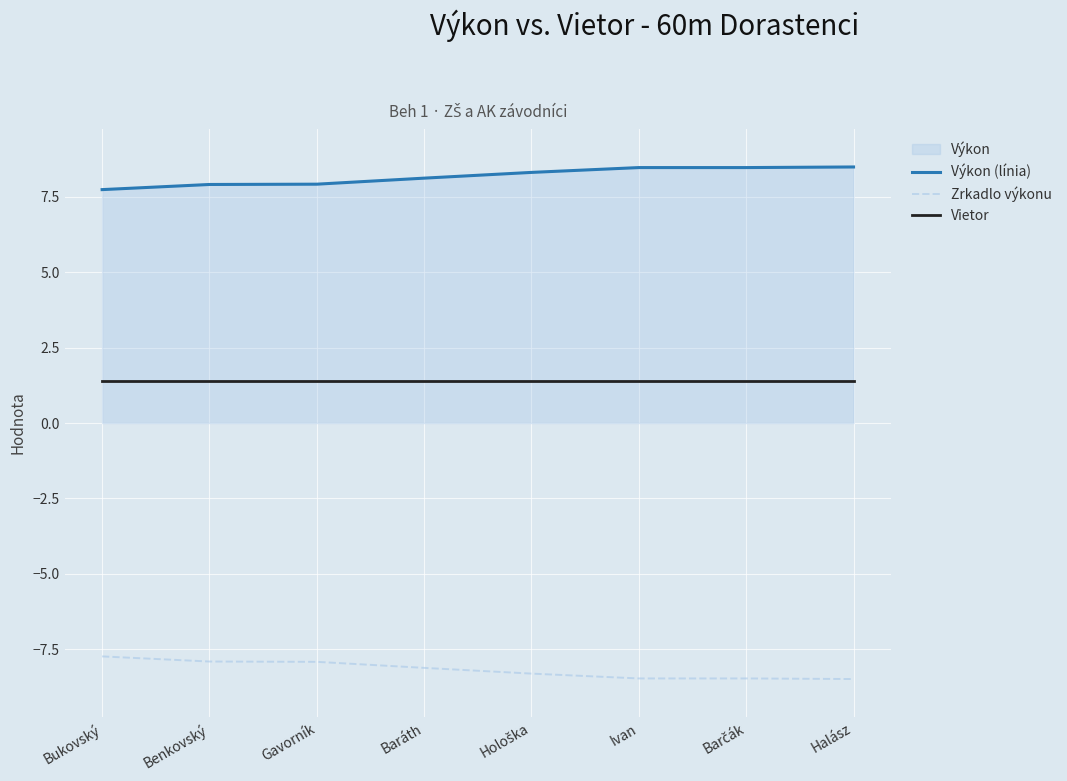

How many Výkon (línia) values are between 7 and 8?

3